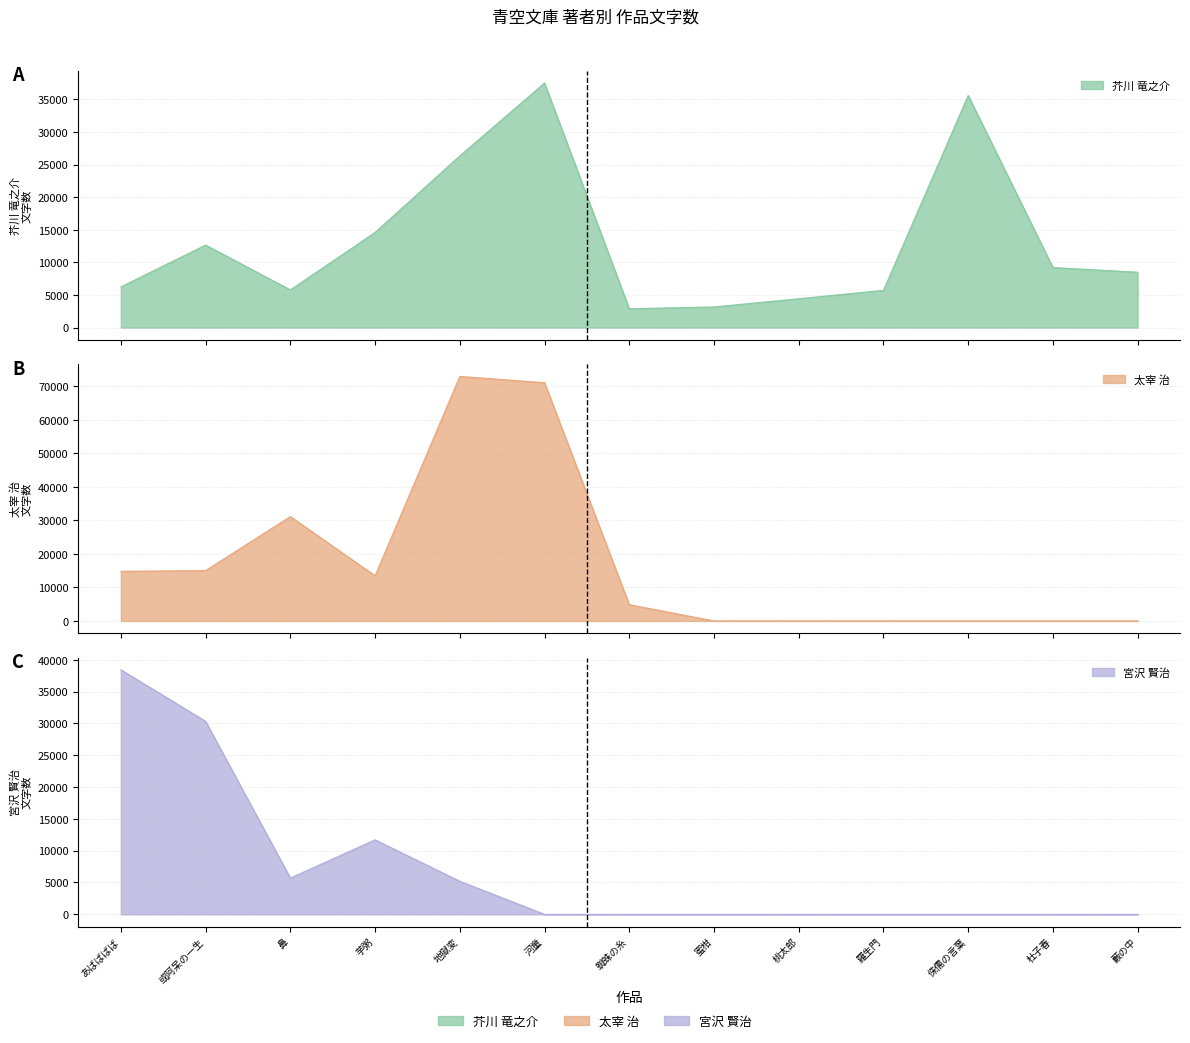

Between which two adjacent categories do 太宰 治 and 芥川 竜之介 first intersect?

鼻 and 芋粥